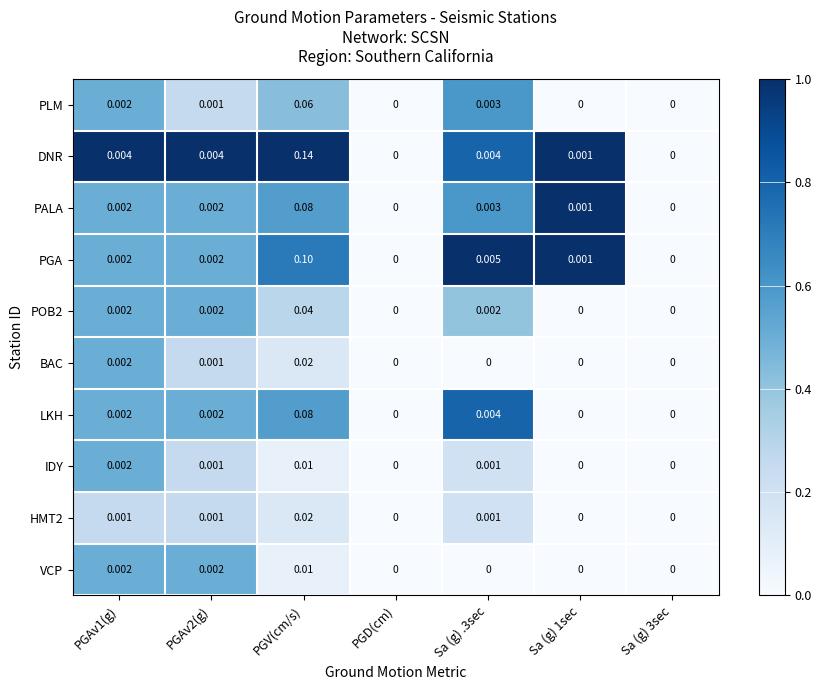

Which series changed the most between PGAv1(g) and Sa (g) .3sec?

PGA